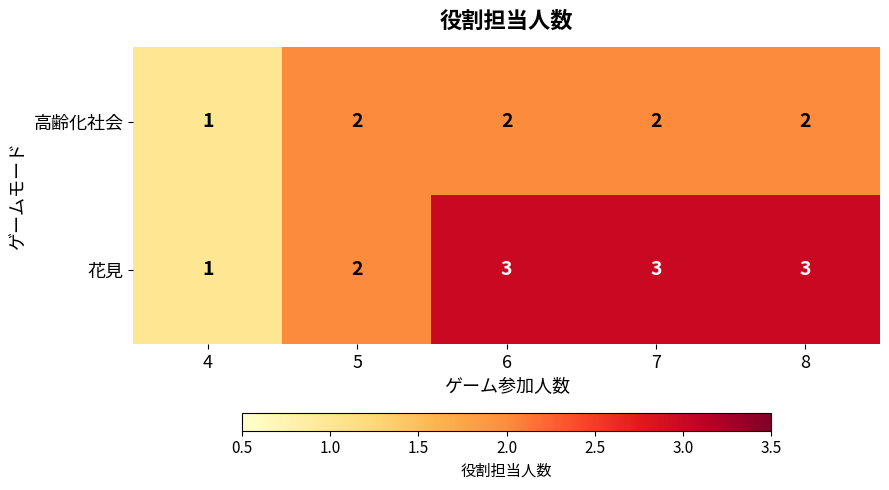

What is the maximum value for 花見?

3